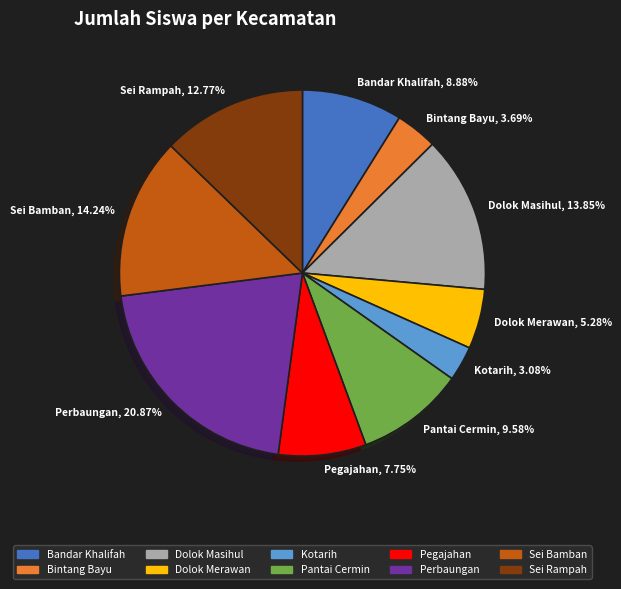

To the nearest percent, what is the average slice percentage?

10%